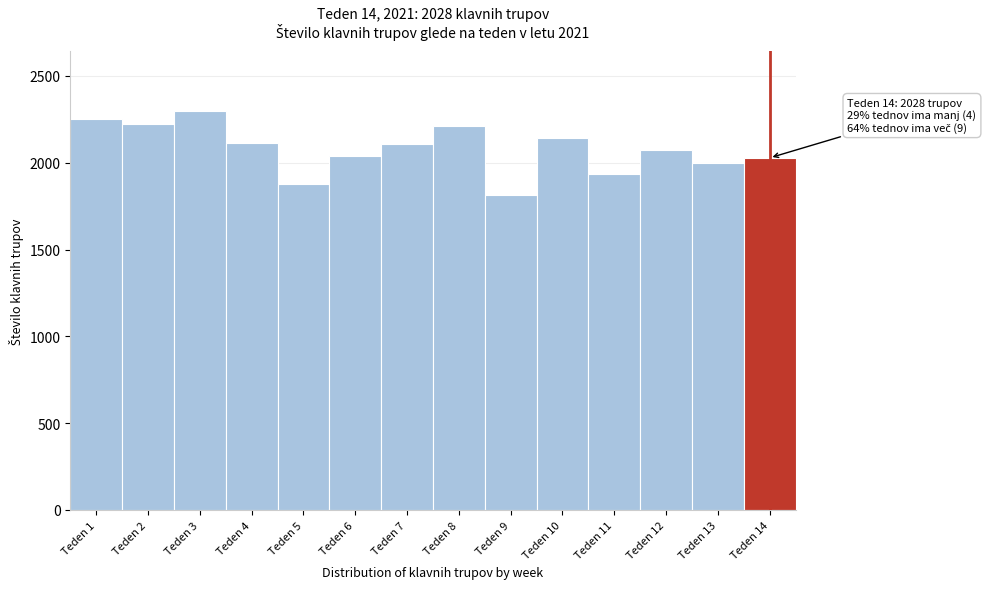

What is the sum of the values at Teden 3 and Teden 4?

4411